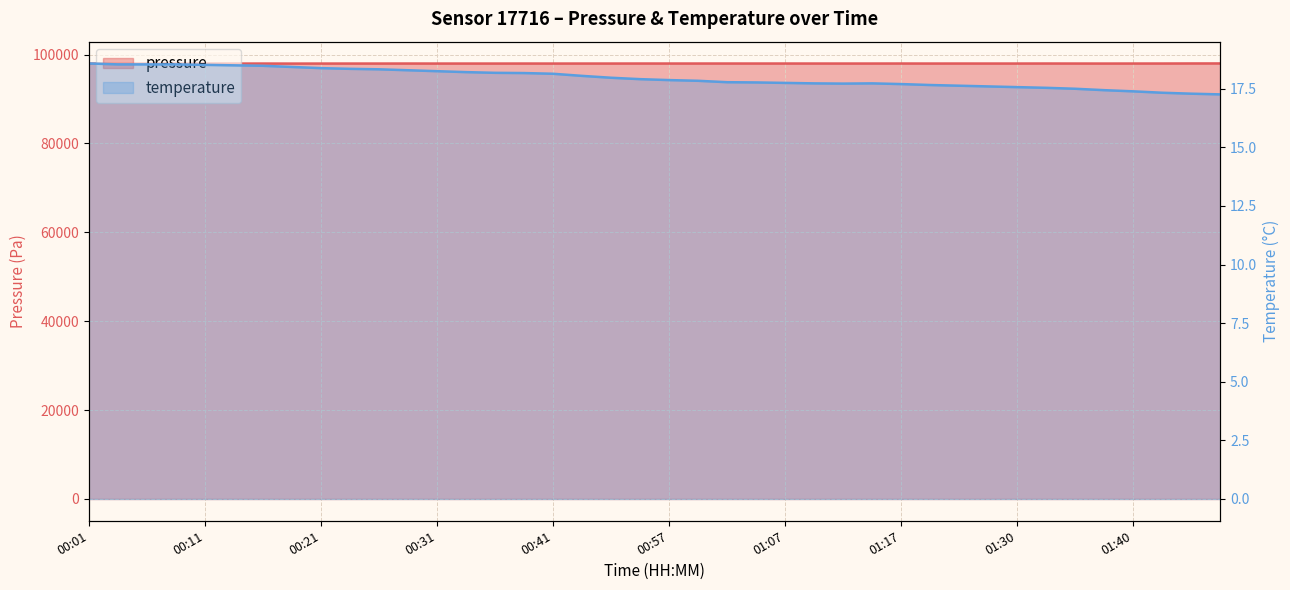

Is it true that pressure equals 144379.1 at 01:12?

False